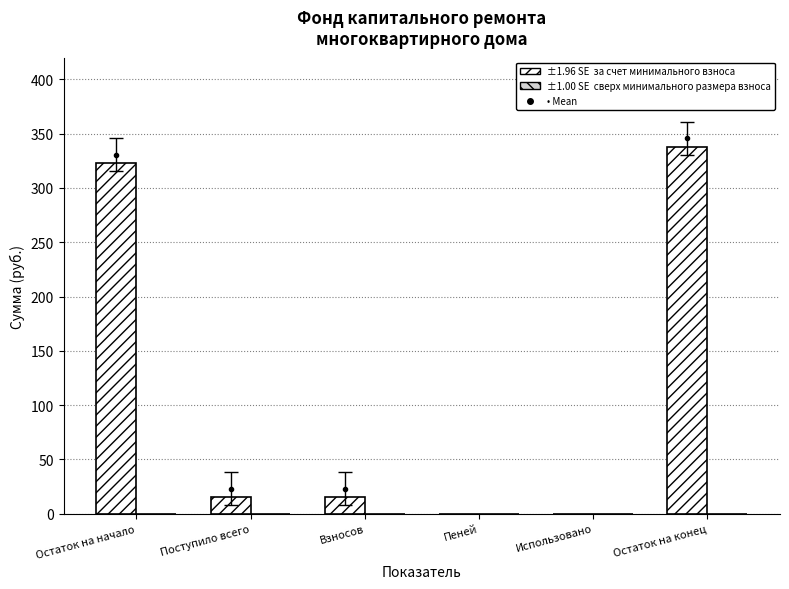

Between Остаток на начало and Поступило всего, which is larger?

Остаток на начало